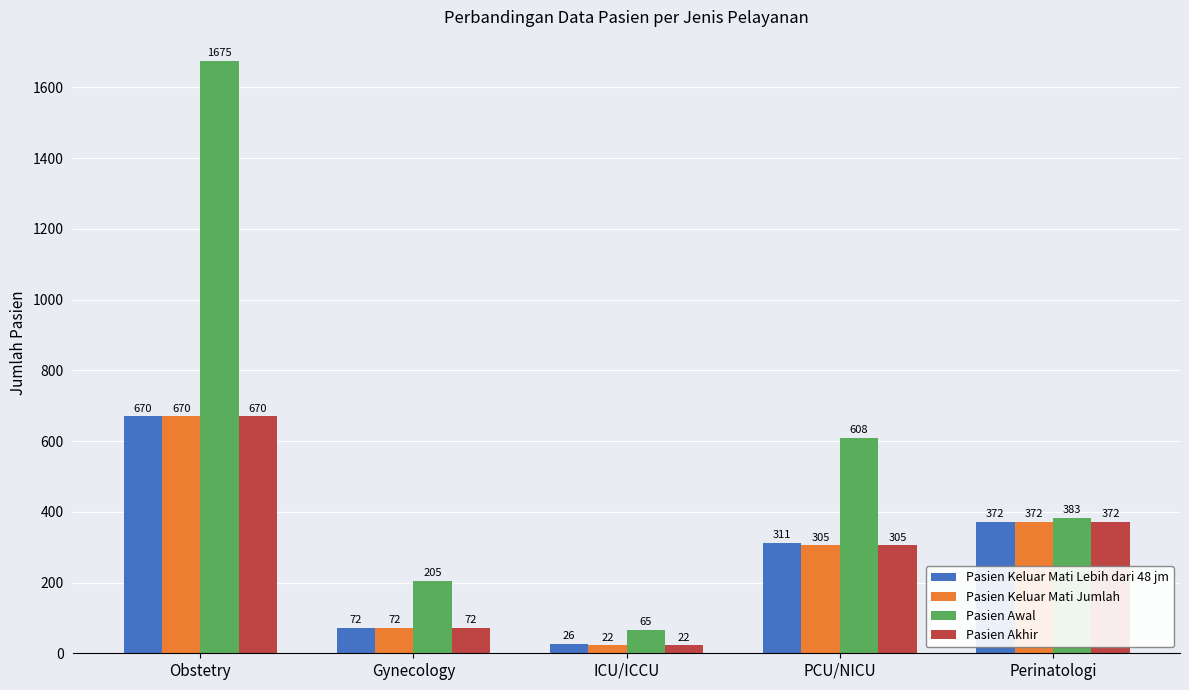

How many groups of bars are there?

5